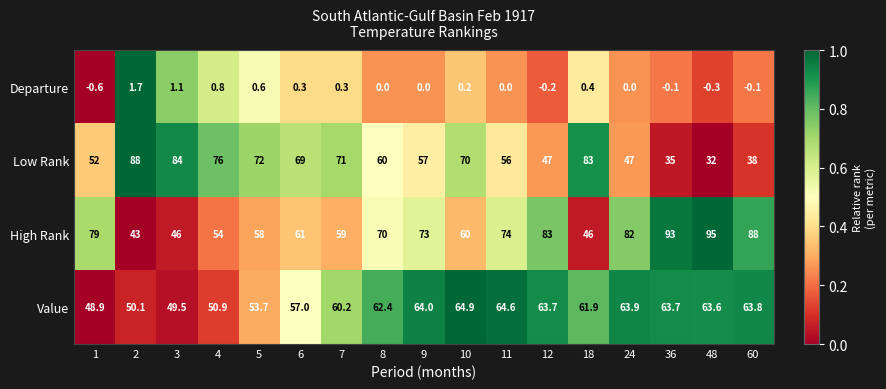

List the series in order of their peak value, lowest first.

Departure, Value, Low Rank, High Rank